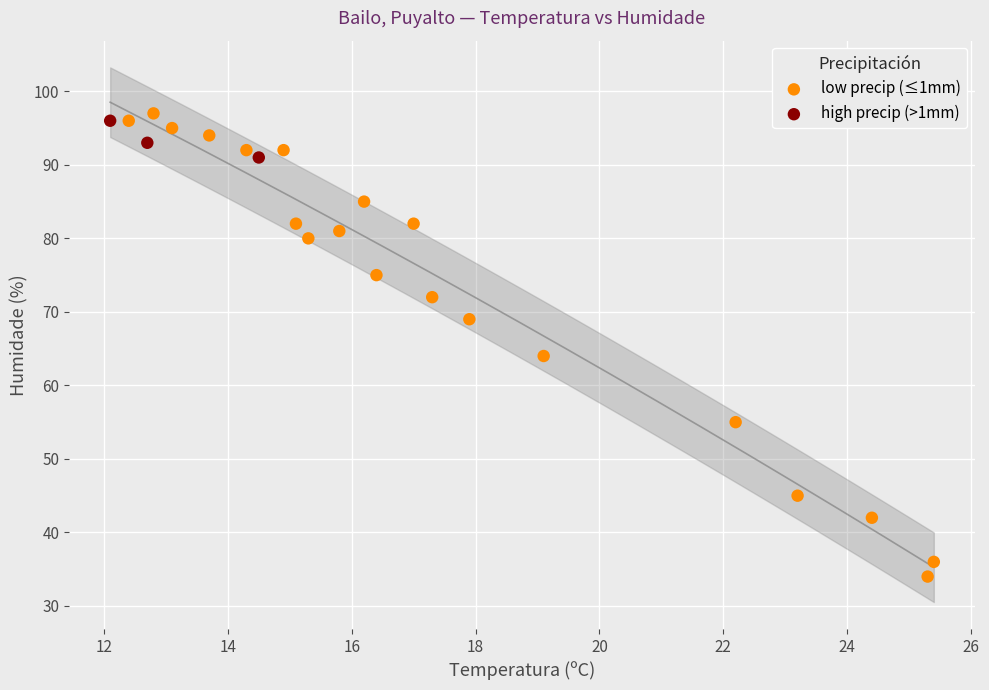

Which series contains the lowest Y value?

low precip (≤1mm)